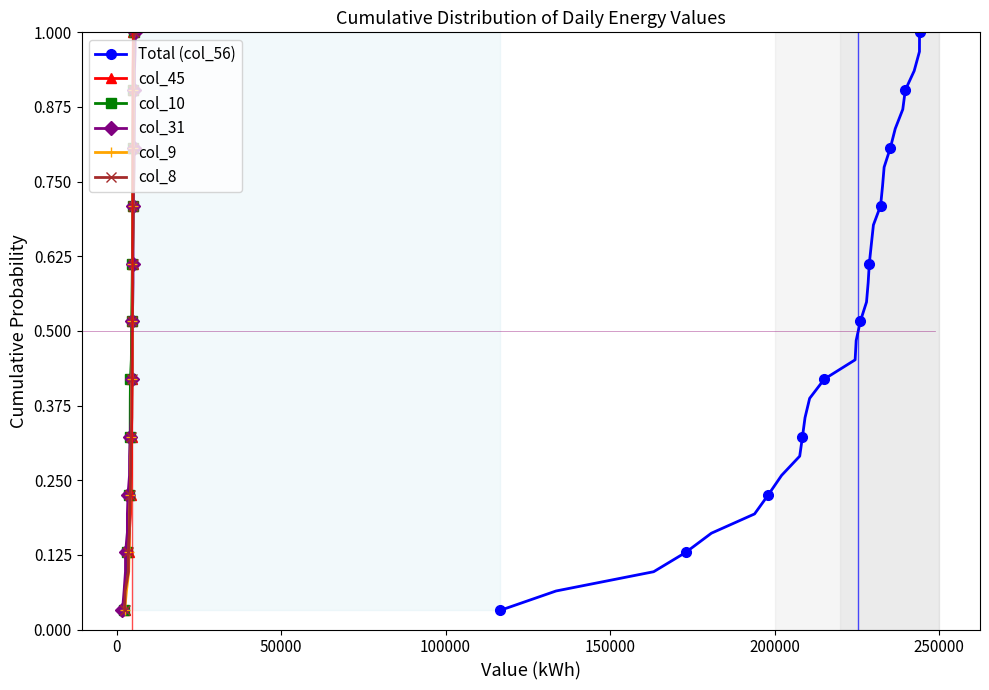

Reading left to right, what are all the values shown in this chart?

Total (col_56): 0.0	0.1	0.1	0.1	0.2	0.2	0.2	0.3	0.3	0.3	0.4	0.4	0.4	0.5	0.5	0.5	0.5	0.6	0.6	0.6	0.7	0.7	0.7	0.8	0.8	0.8	0.9	0.9	0.9	1.0	1.0
col_45: 0.0	0.1	0.1	0.1	0.2	0.2	0.2	0.3	0.3	0.3	0.4	0.4	0.4	0.5	0.5	0.5	0.5	0.6	0.6	0.6	0.7	0.7	0.7	0.8	0.8	0.8	0.9	0.9	0.9	1.0	1.0
col_10: 0.0	0.1	0.1	0.1	0.2	0.2	0.2	0.3	0.3	0.3	0.4	0.4	0.4	0.5	0.5	0.5	0.5	0.6	0.6	0.6	0.7	0.7	0.7	0.8	0.8	0.8	0.9	0.9	0.9	1.0	1.0
col_31: 0.0	0.1	0.1	0.1	0.2	0.2	0.2	0.3	0.3	0.3	0.4	0.4	0.4	0.5	0.5	0.5	0.5	0.6	0.6	0.6	0.7	0.7	0.7	0.8	0.8	0.8	0.9	0.9	0.9	1.0	1.0
col_9: 0.0	0.1	0.1	0.1	0.2	0.2	0.2	0.3	0.3	0.3	0.4	0.4	0.4	0.5	0.5	0.5	0.5	0.6	0.6	0.6	0.7	0.7	0.7	0.8	0.8	0.8	0.9	0.9	0.9	1.0	1.0
col_8: 0.0	0.1	0.1	0.1	0.2	0.2	0.2	0.3	0.3	0.3	0.4	0.4	0.4	0.5	0.5	0.5	0.5	0.6	0.6	0.6	0.7	0.7	0.7	0.8	0.8	0.8	0.9	0.9	0.9	1.0	1.0